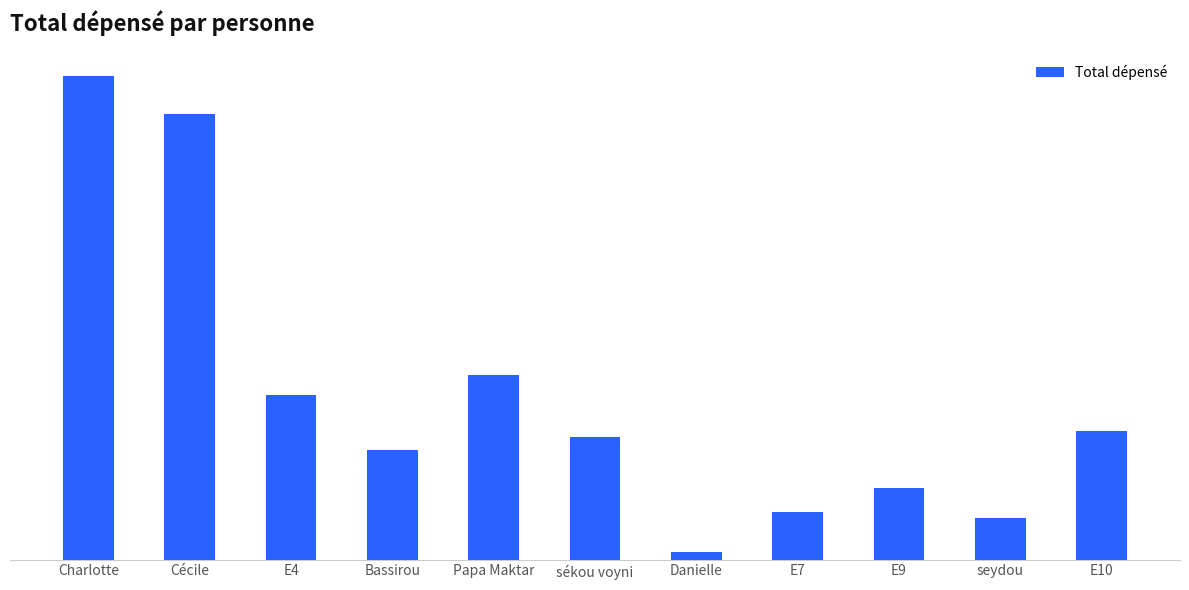

How many bars are there in total?

11